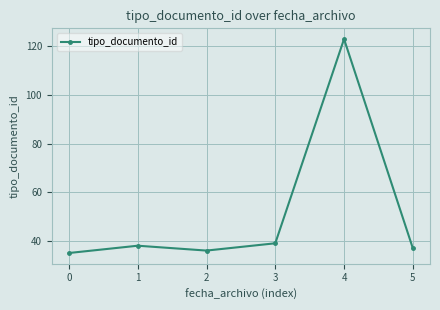

How many values are below 38?

3